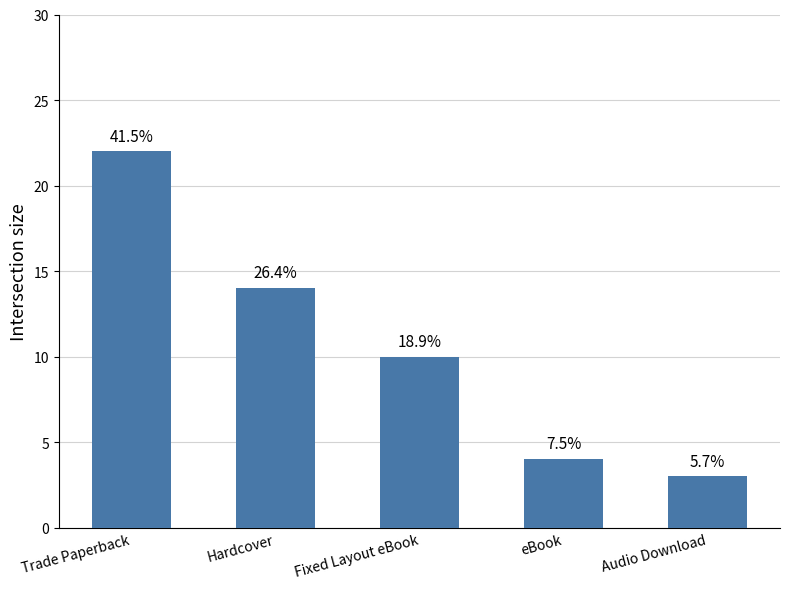

What position from the right is eBook?

2